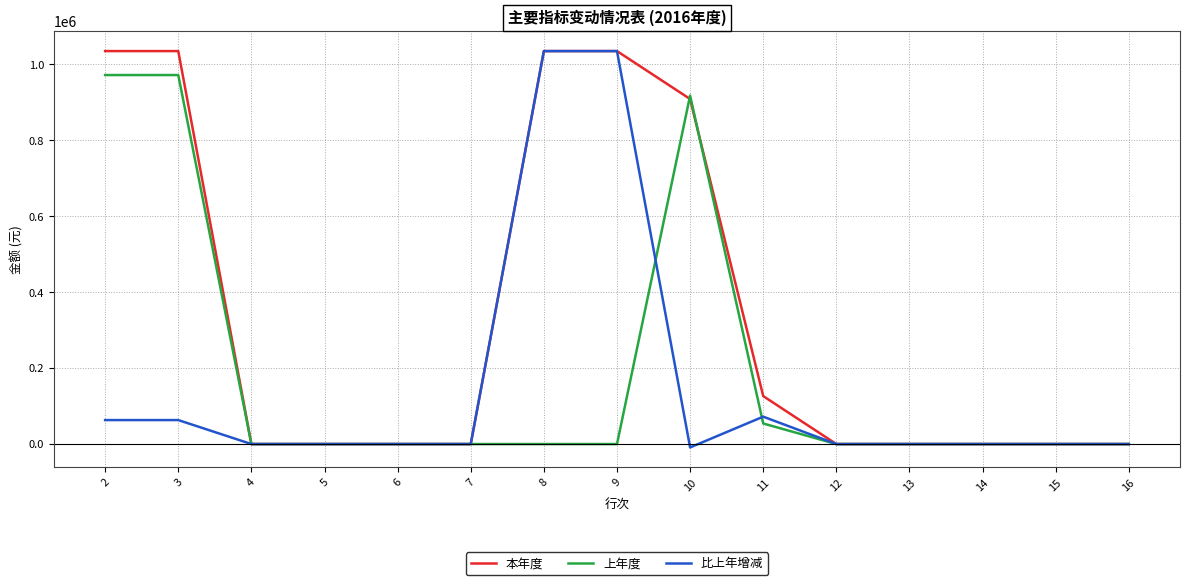

List the series in order of their overall mean, highest first.

本年度, 上年度, 比上年增减